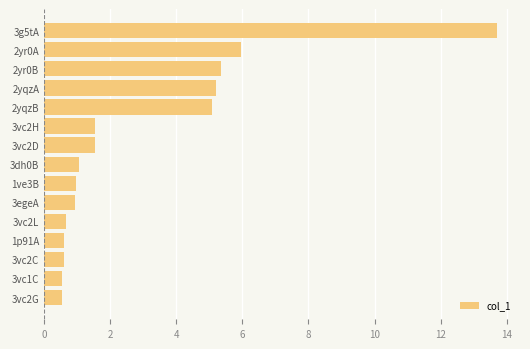

Where is the data nearest to the value 7?

2yr0A